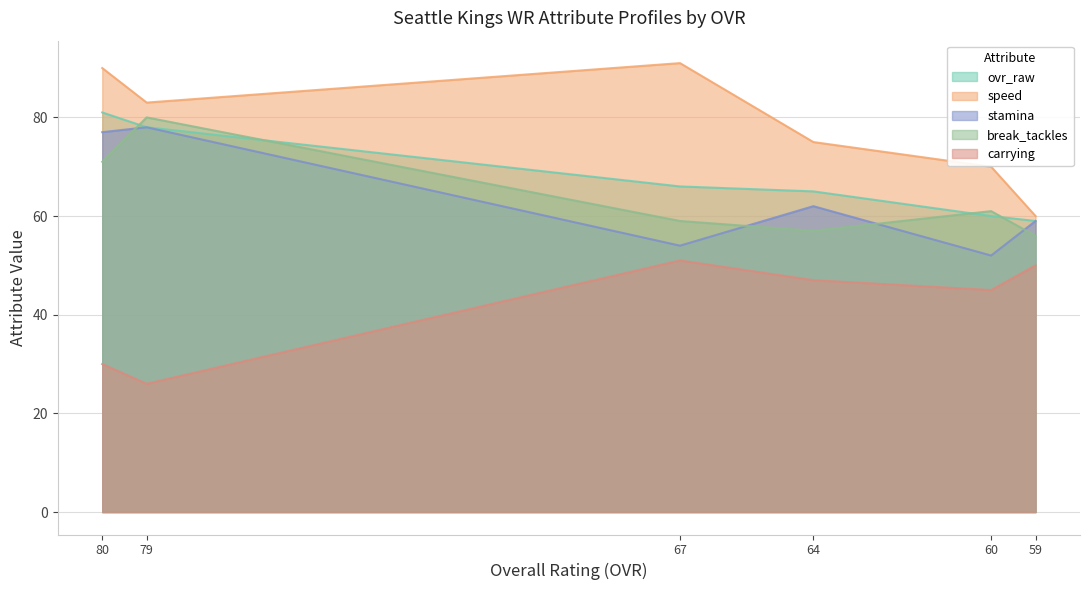

What is the total value across all series at Marlin John (80)?

349